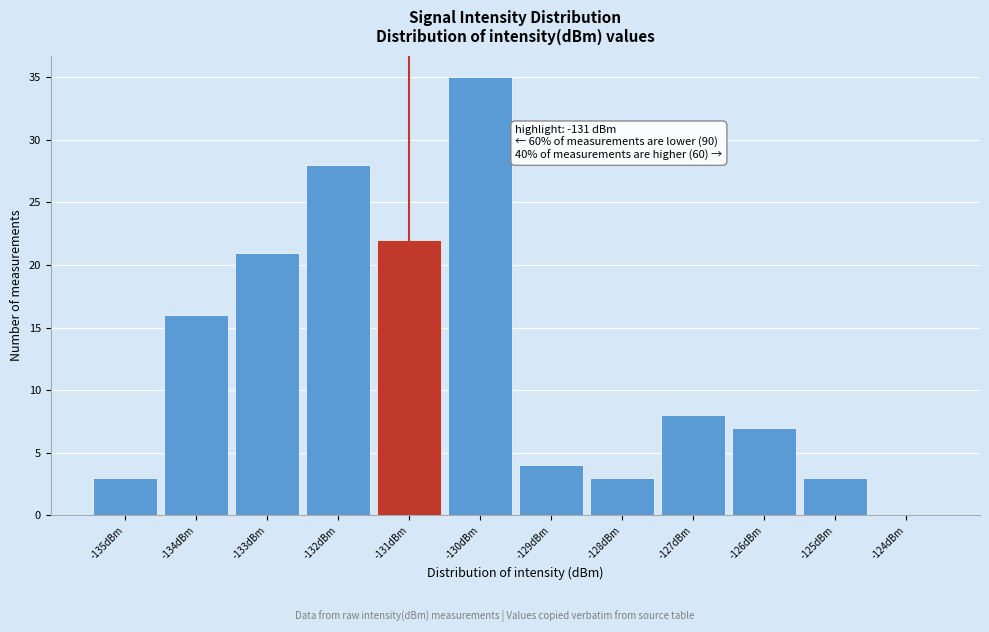

Which range on the x-axis has the tallest bar?

-130.5 to -129.5